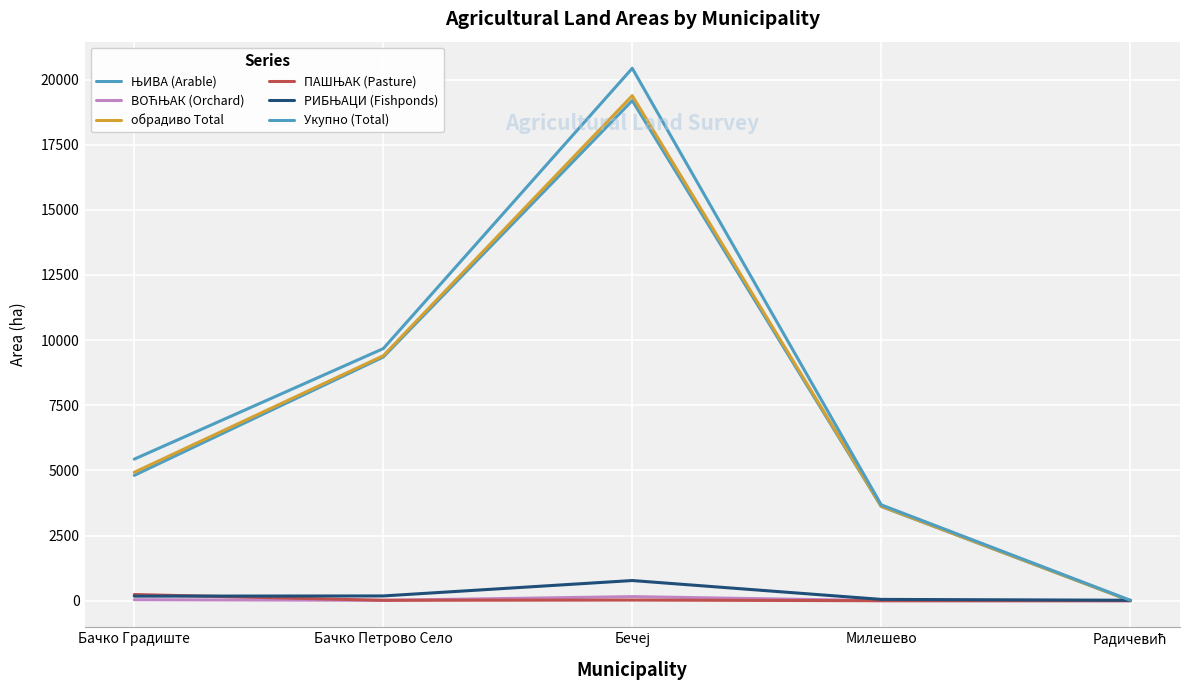

Is this an area chart (filled region under the line)?

No